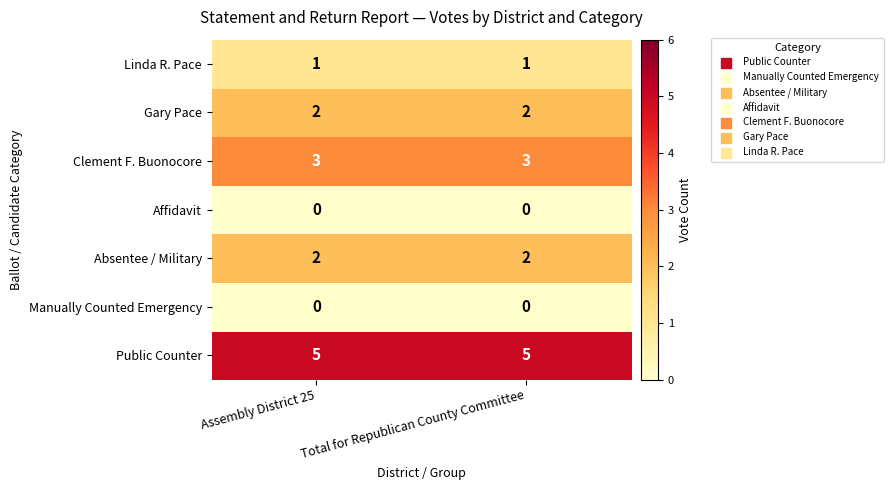

What is the difference between the highest and lowest values at Assembly District 25?

5